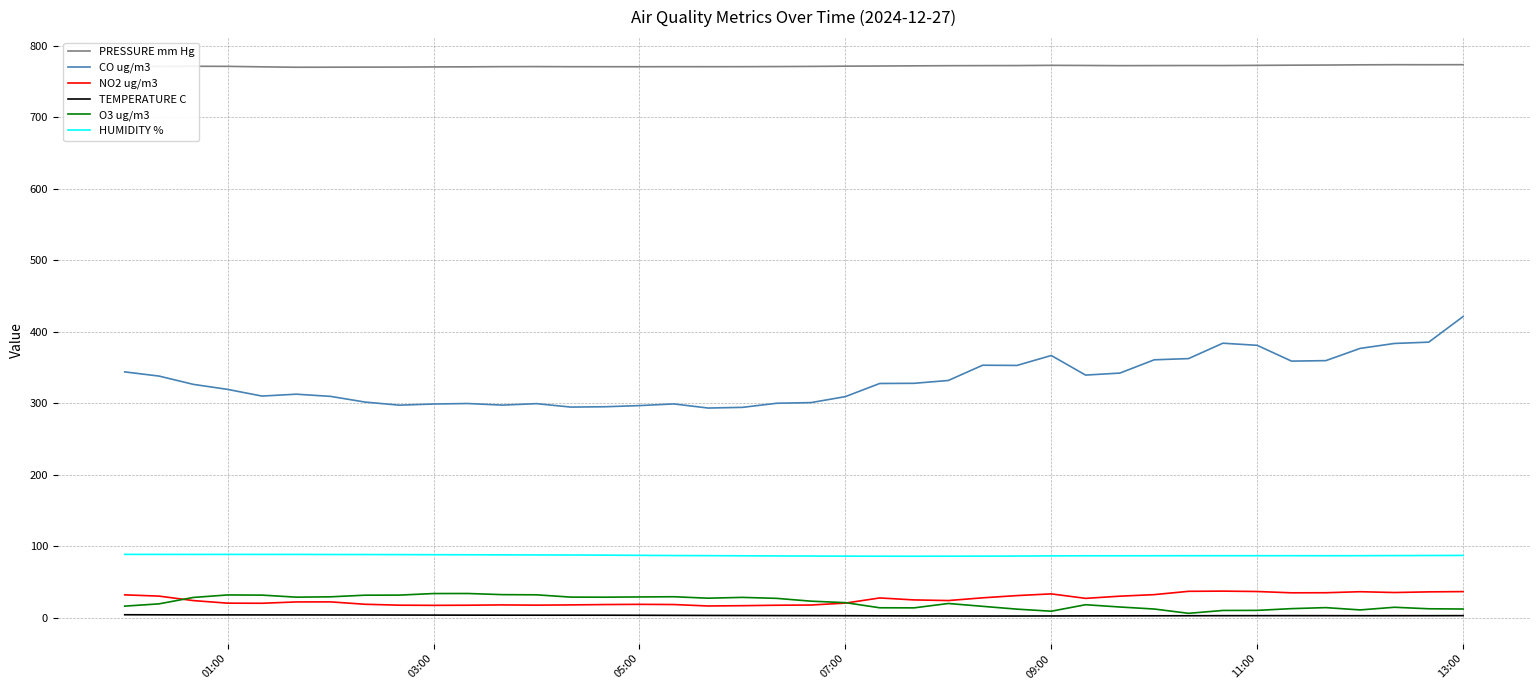

What is the average value of the TEMPERATURE C series?

3.3